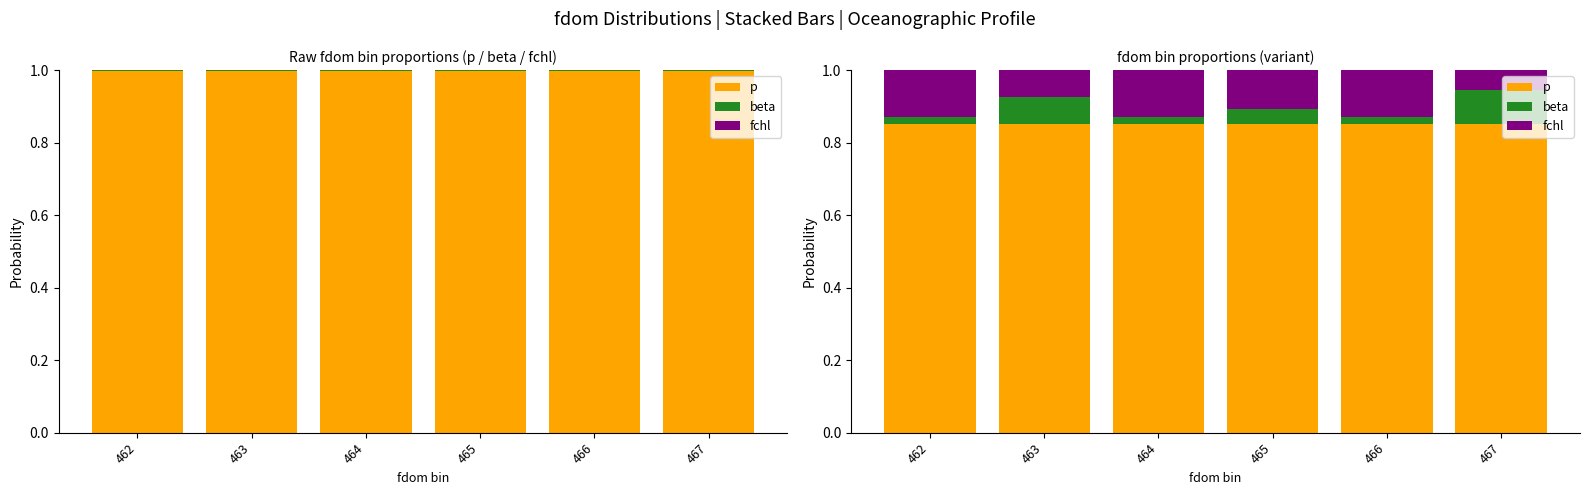

What is the value of the p bar at the 4th from the left?

0.8